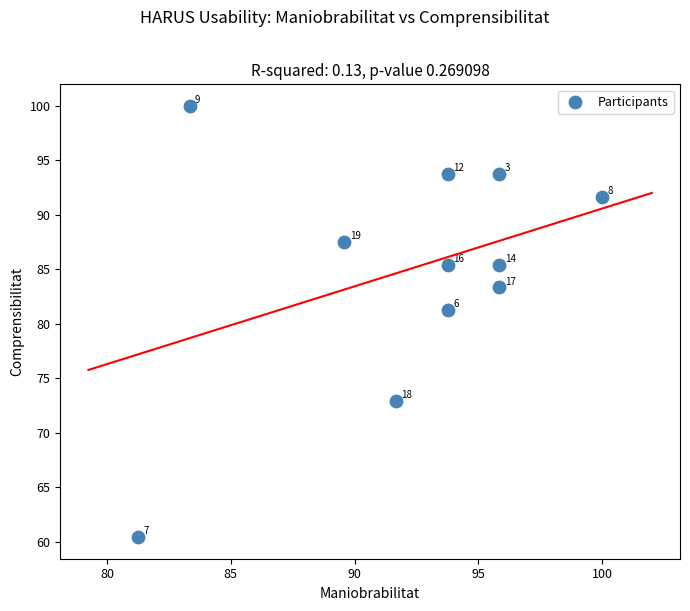

What is the average Y value?

85.0